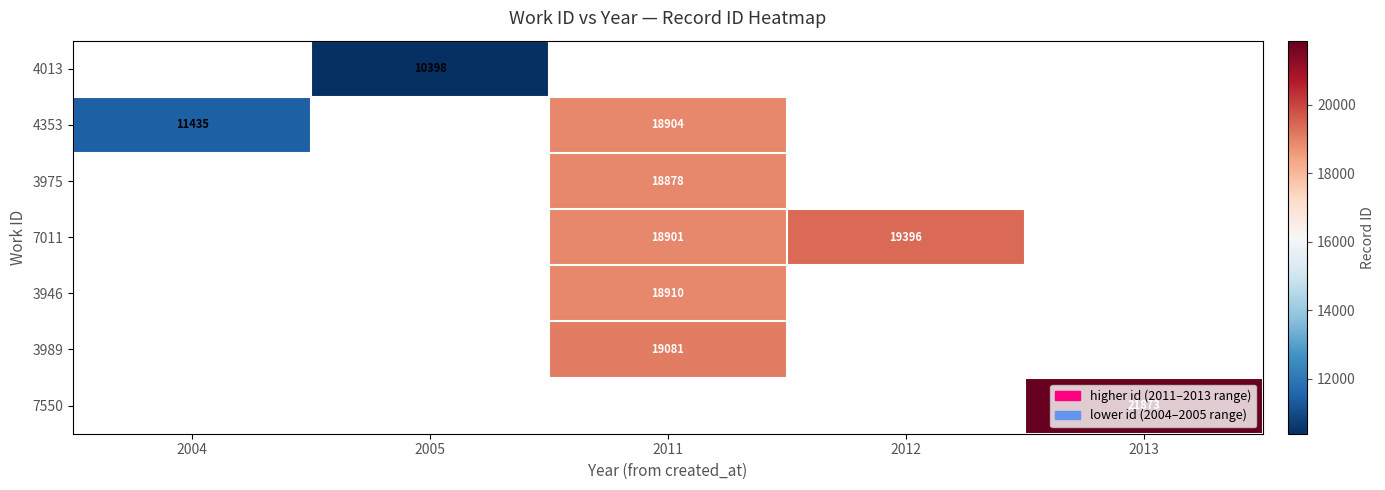

True or false: 7011 has a value of 29281 at 2012.

False